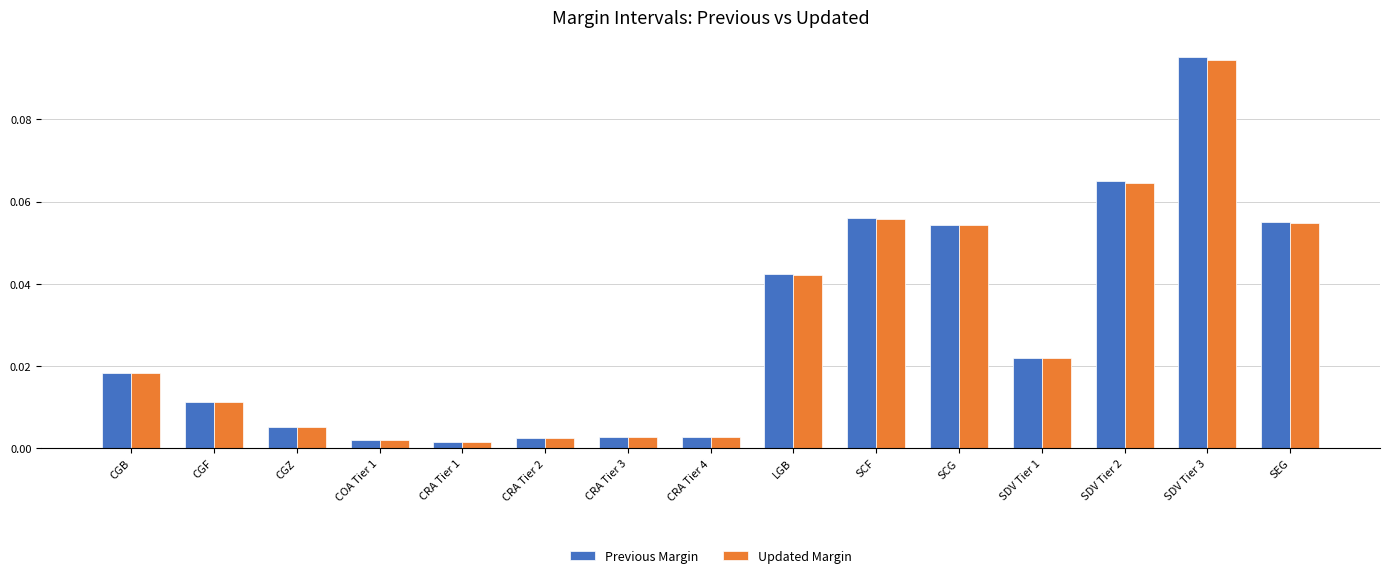

How many groups of bars are there?

15